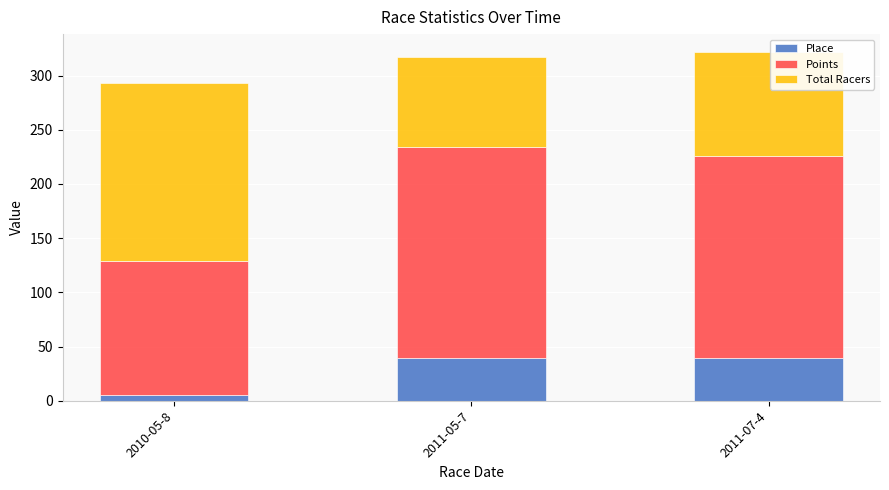

Which category has the lowest value in the Place series?

2010-05-8